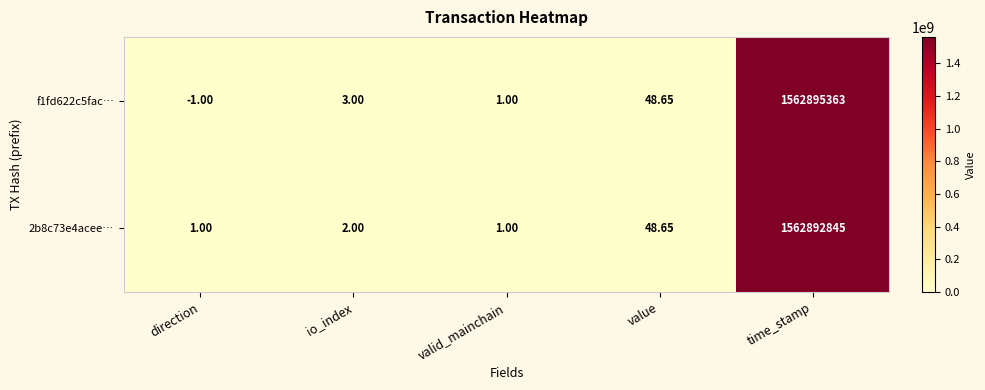

Where is f1fd622c5fac… nearest to the value 781447681?

value